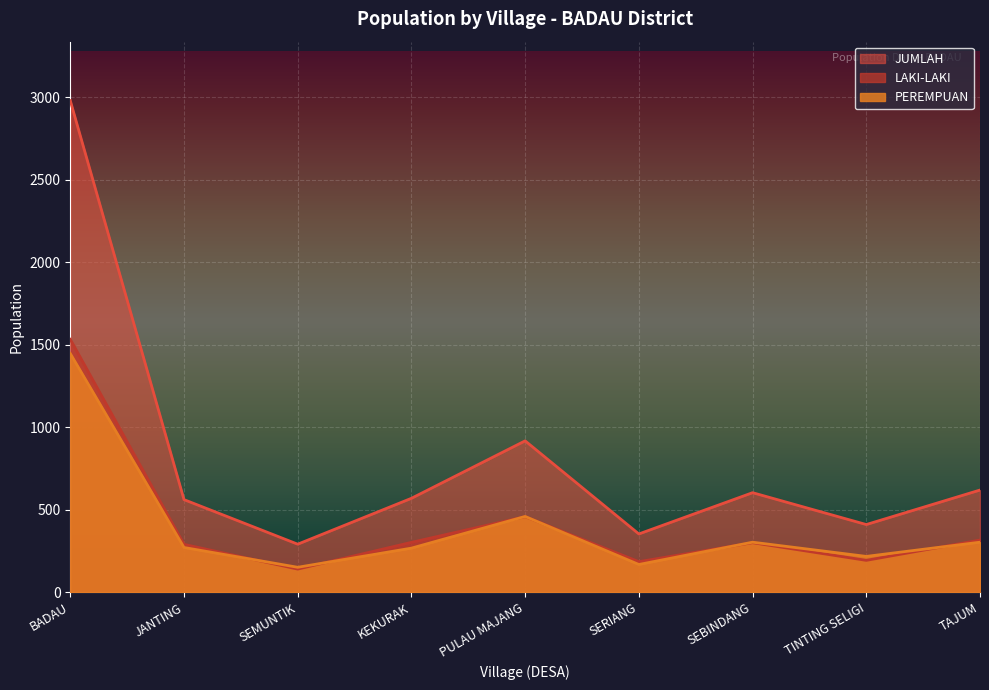

Which series has the largest range (max minus min)?

JUMLAH